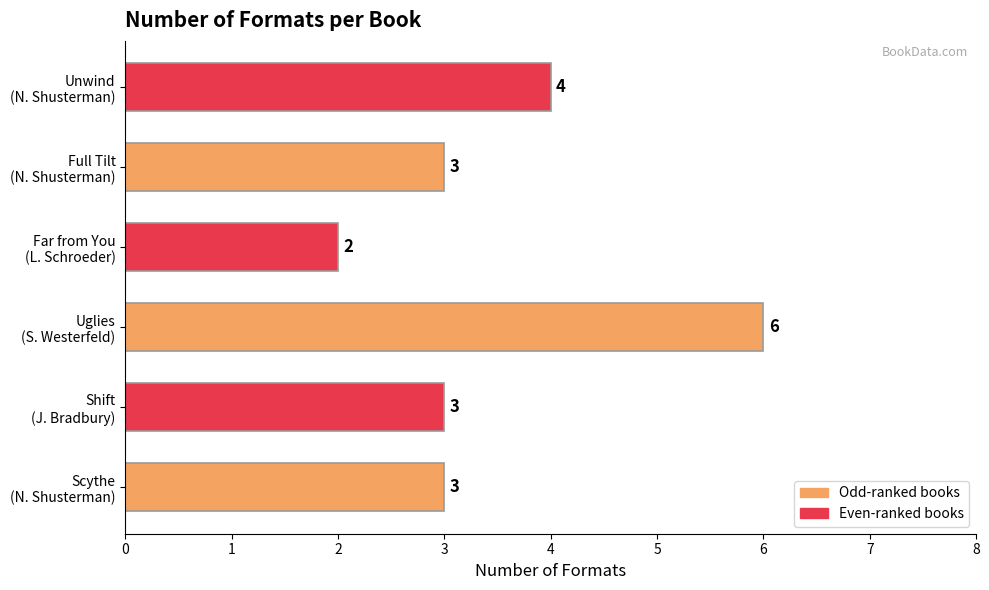

What is the difference between the maximum and minimum values?

4